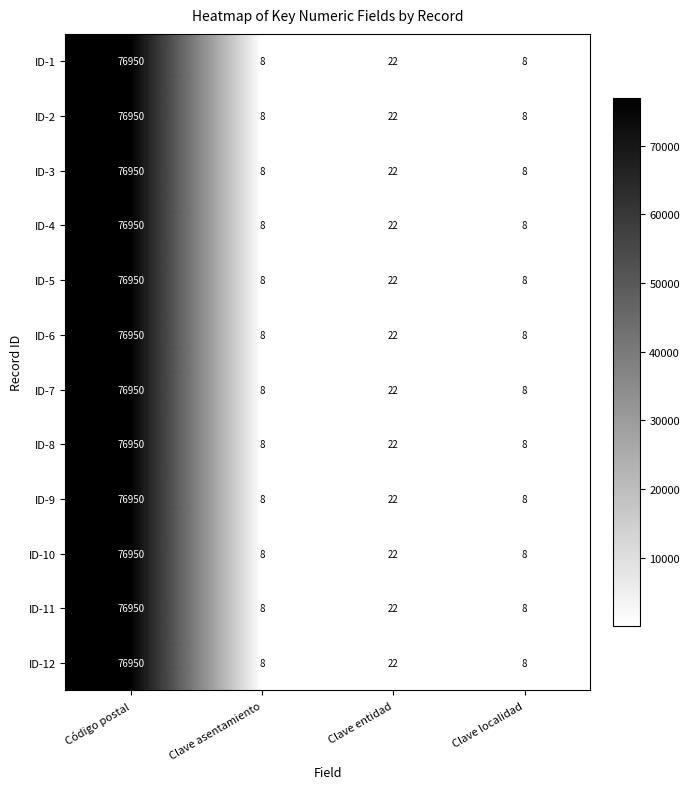

True or false: ID-4 has a value of 116697 at Código postal.

False